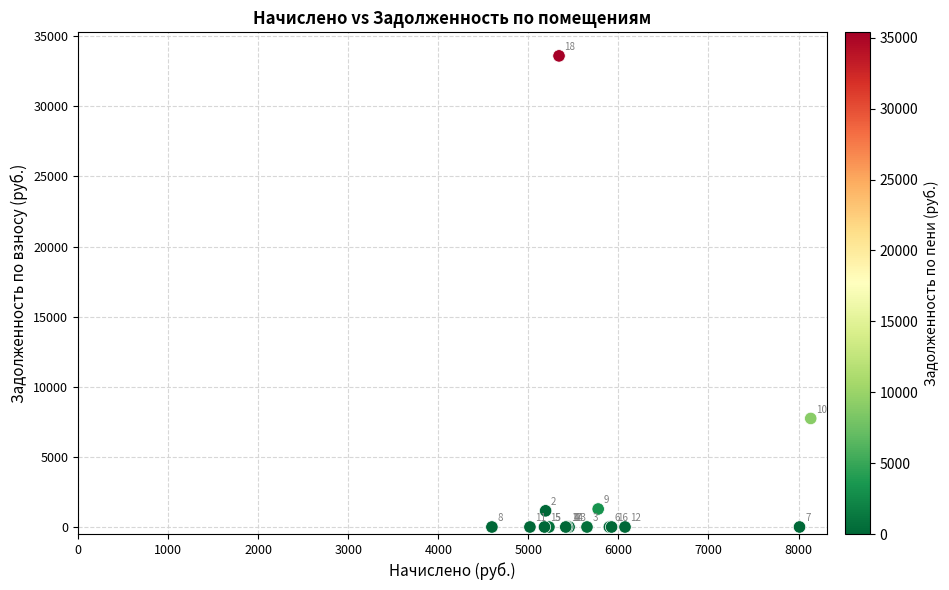

What Y value in the scatter plot is closest to 16799?

7742.1